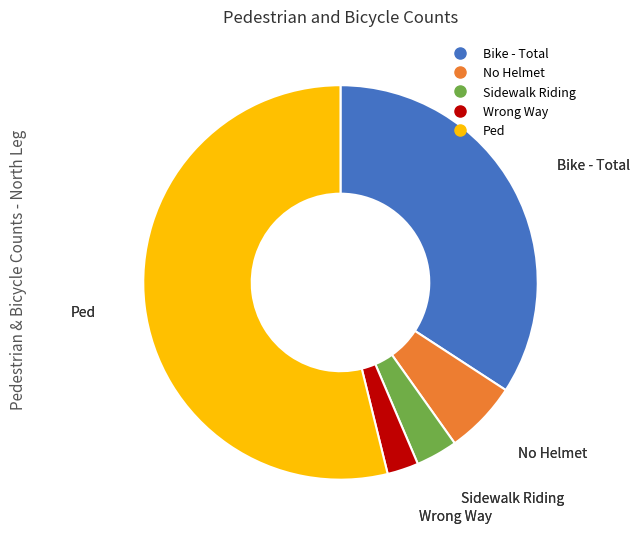

Does any single category account for the majority?

Yes